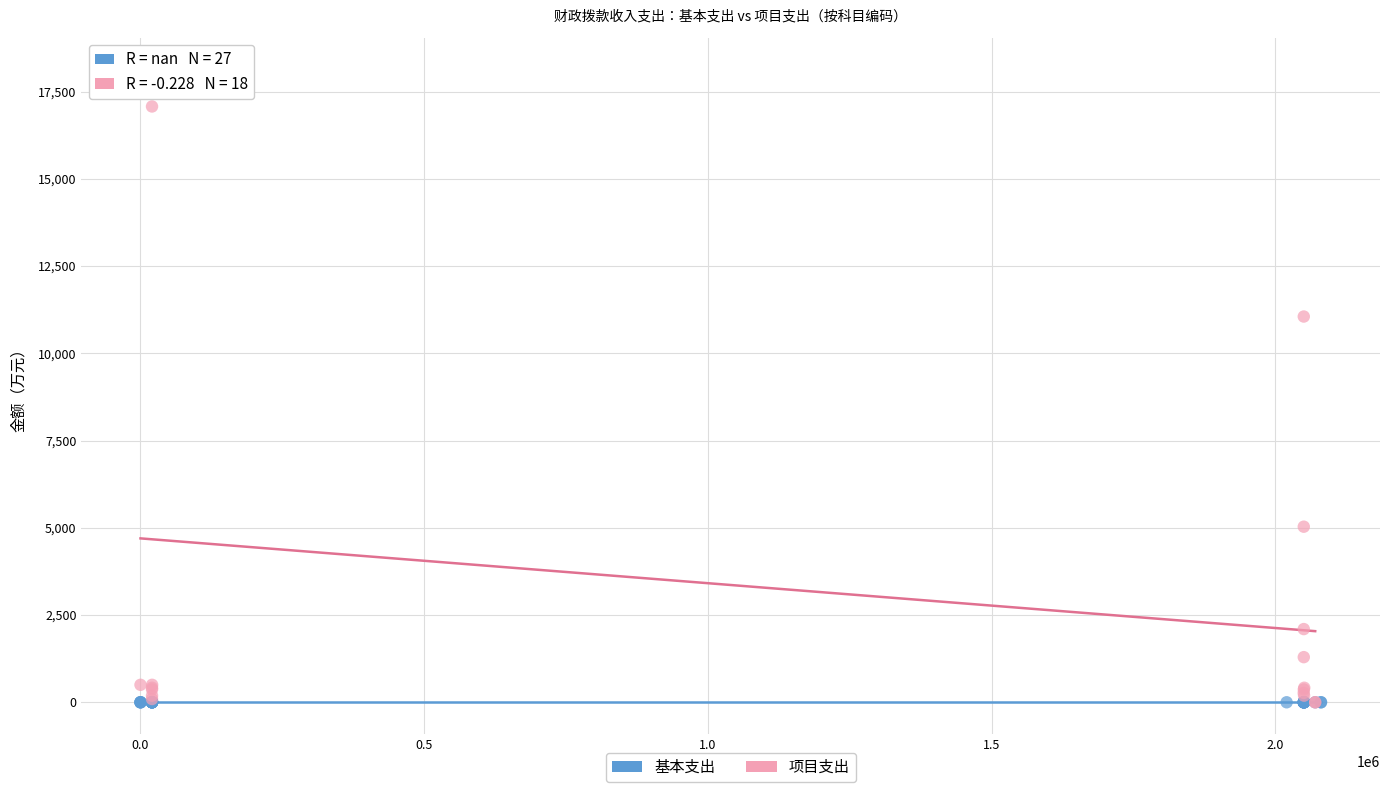

Which series contains the highest Y value?

项目支出